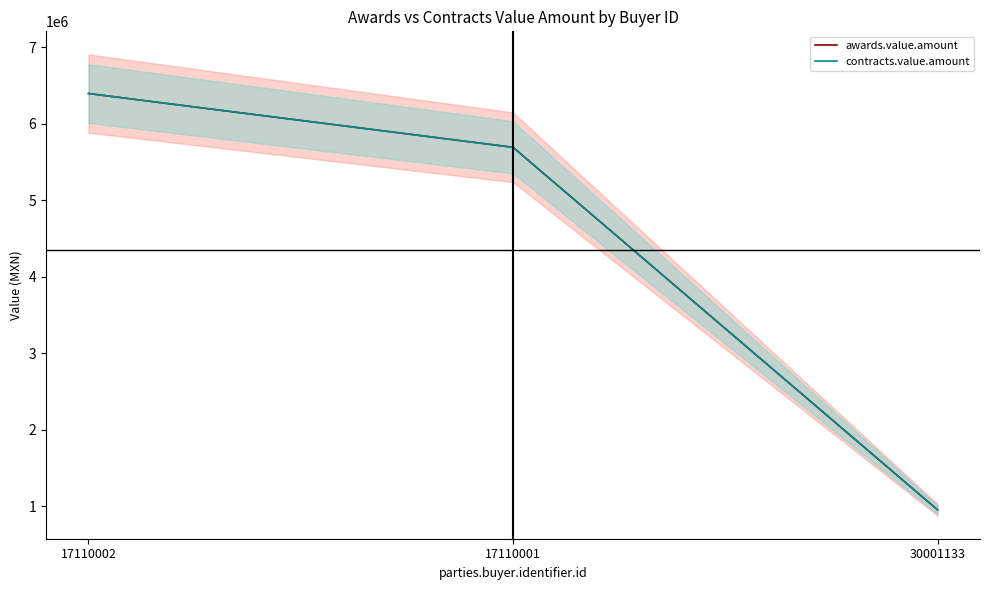

The value of contracts.value.amount at 17110002 is 6393249.3. True or false?

True